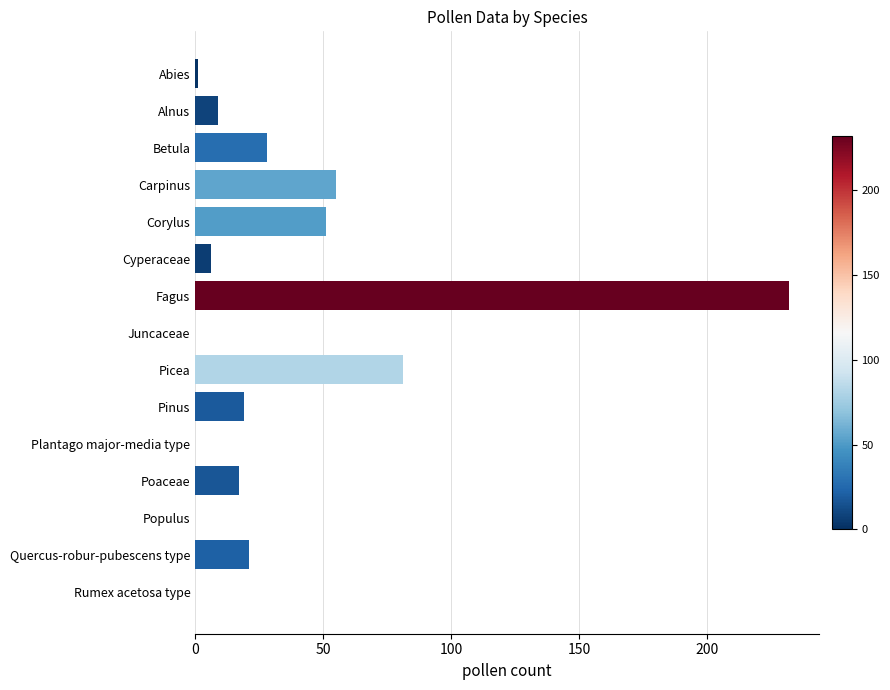

The value at Betula is 42.3. True or false?

False